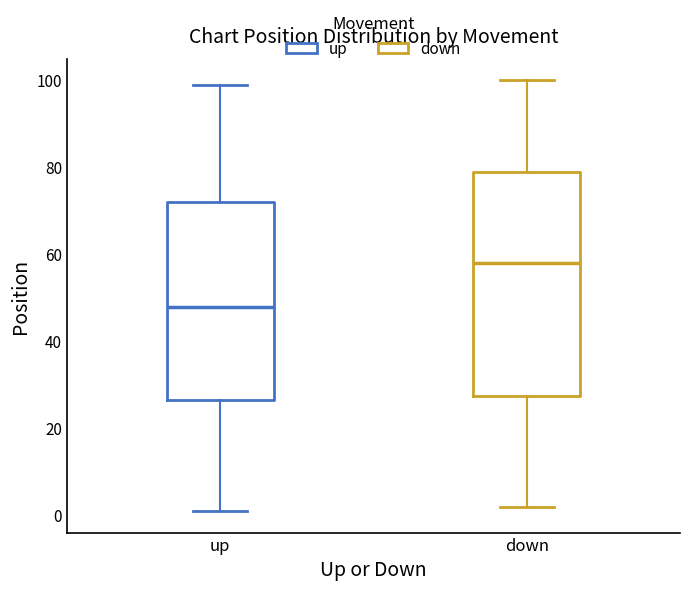

Reading left to right, transcribe this box plot: for each box, give where its median line is, the range the box spans, and where its two whiskers end, as read against the y-axis. The values are not printed on the chart, so give them approximately, as read against the axis.

up: median 48, box 26 to 72, whiskers 2 to 100
down: median 58, box 28 to 80, whiskers 2 to 100